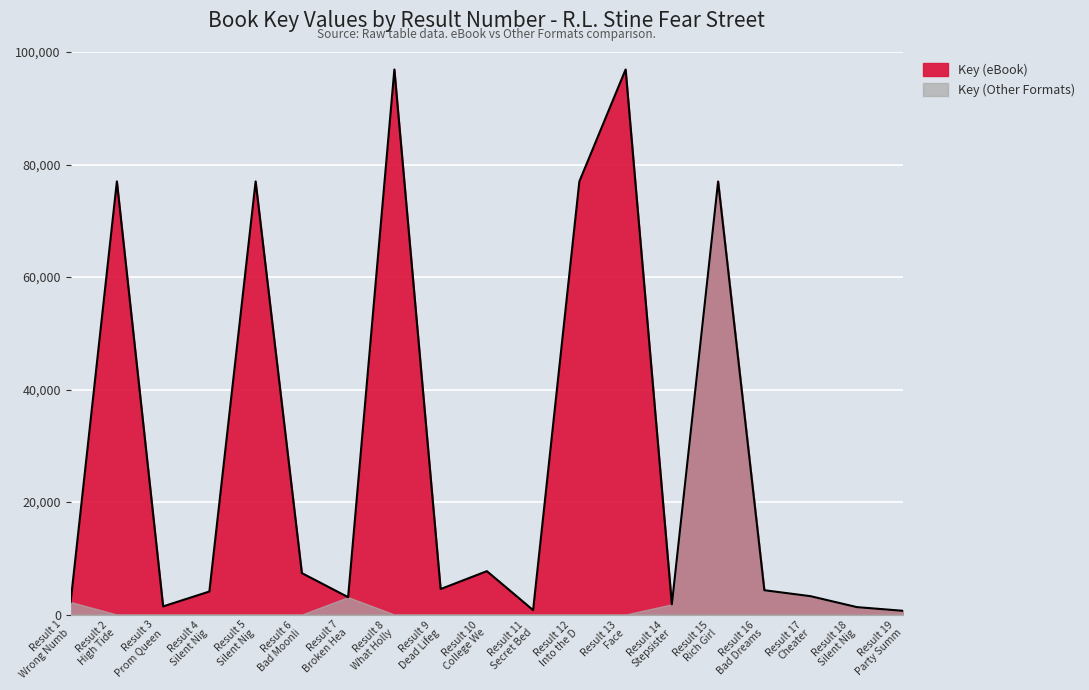

Rank the categories by value from lowest to highest.

Result 19 Party Summ, Result 11 Secret Bed, Result 18 Silent Nig, Result 3 Prom Queen, Result 14 Stepsister, Result 1 Wrong Numb, Result 7 Broken Hea, Result 17 Cheater, Result 4 Silent Nig, Result 16 Bad Dreams, Result 9 Dead Lifeg, Result 6 Bad Moonli, Result 10 College We, Result 15 Rich Girl, Result 12 Into the D, Result 5 Silent Nig, Result 2 High Tide, Result 8 What Holly, Result 13 Face